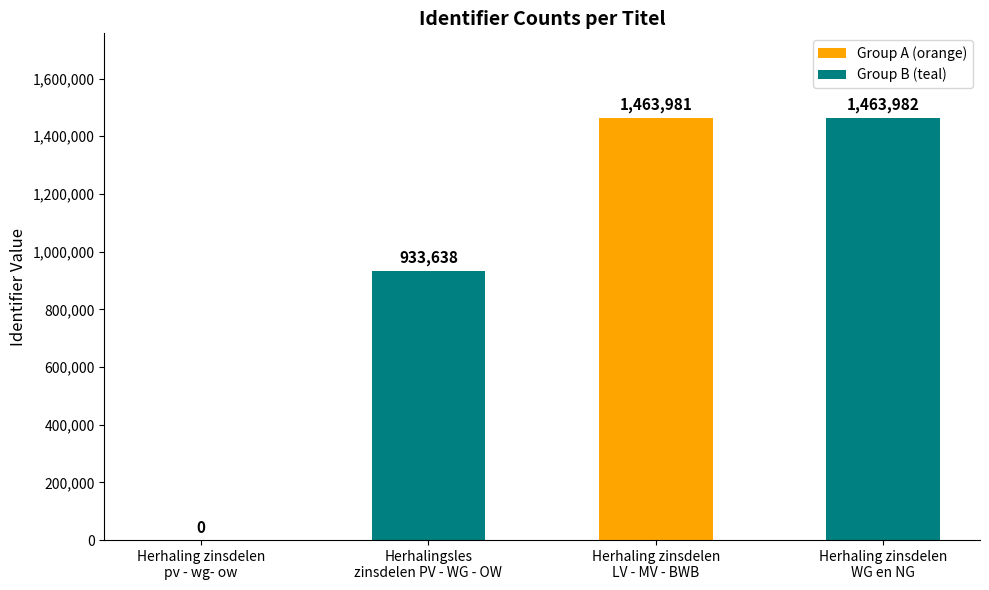

Which has a higher value, Herhalingsles
zinsdelen PV - WG - OW or Herhaling zinsdelen
LV - MV - BWB?

Herhaling zinsdelen
LV - MV - BWB